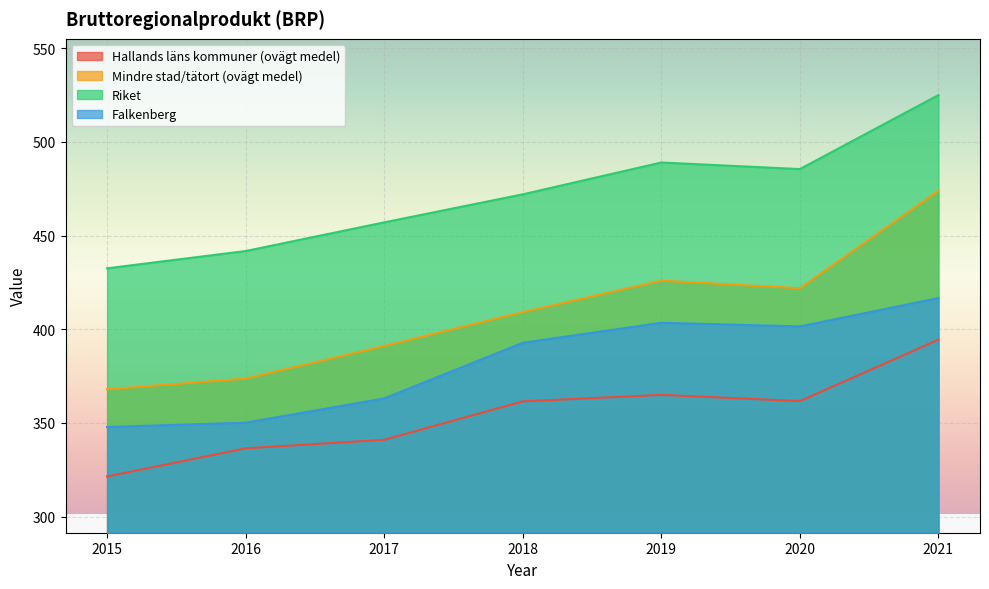

How many lines are shown in the chart?

4